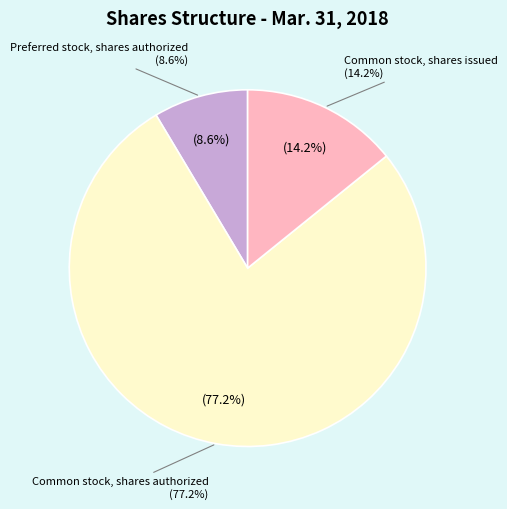

What percentage is the Preferred stock, shares authorized slice, to the nearest percent?

9%